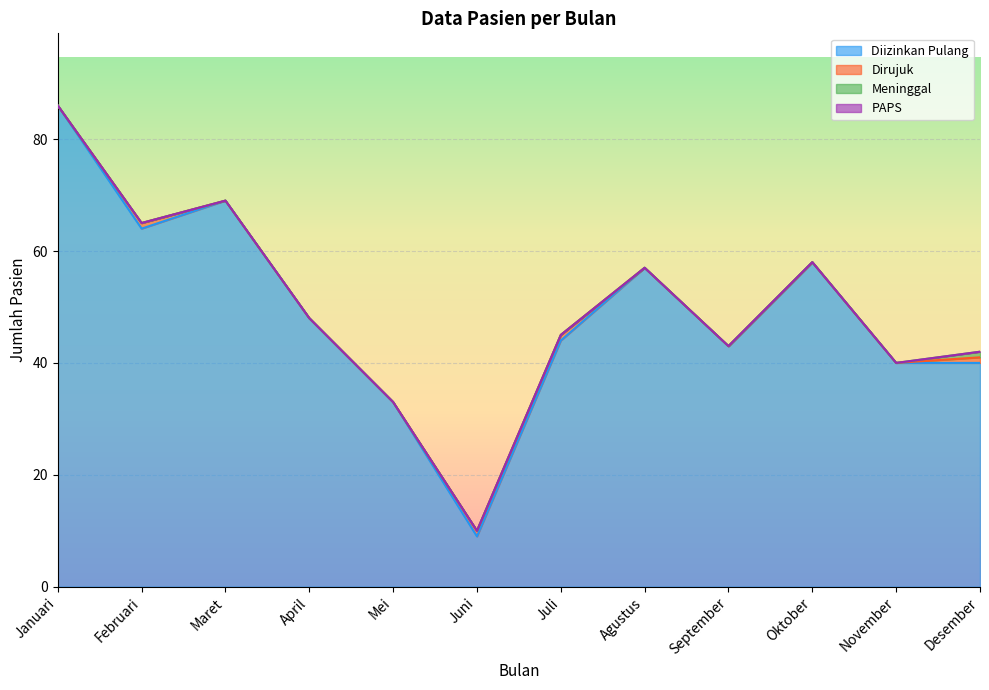

Reading right to left, transcribe all the data shown in this chart.

Diizinkan Pulang: Desember=40	November=40	Oktober=58	September=43	Agustus=57	Juli=44	Juni=9	Mei=33	April=48	Maret=69	Februari=64	Januari=86
Dirujuk: Desember=1	November=0	Oktober=0	September=0	Agustus=0	Juli=1	Juni=1	Mei=0	April=0	Maret=0	Februari=1	Januari=0
Meninggal: Desember=1	November=0	Oktober=0	September=0	Agustus=0	Juli=0	Juni=0	Mei=0	April=0	Maret=0	Februari=0	Januari=0
PAPS: Desember=0	November=0	Oktober=0	September=0	Agustus=0	Juli=0	Juni=0	Mei=0	April=0	Maret=0	Februari=0	Januari=0